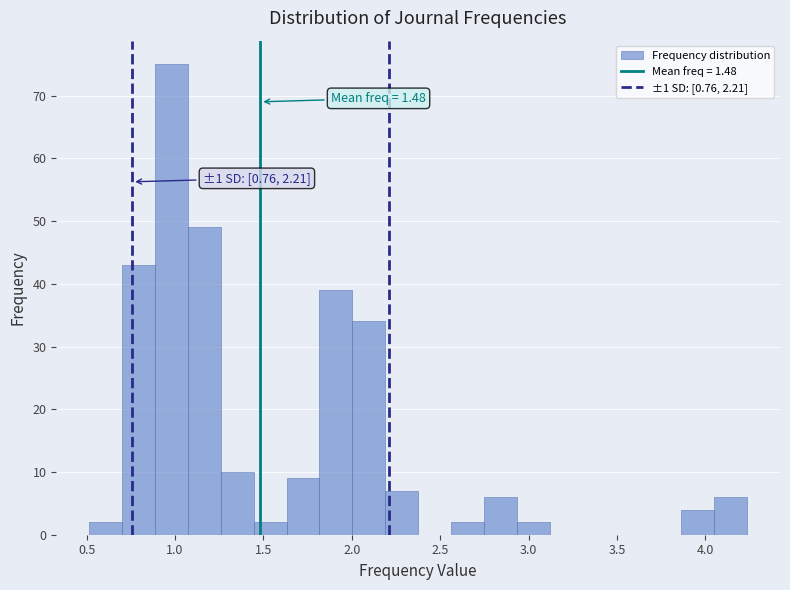

Around what value on the x-axis is the tallest bar? Give the approximate position of its centre, as read against the axis.

1.00